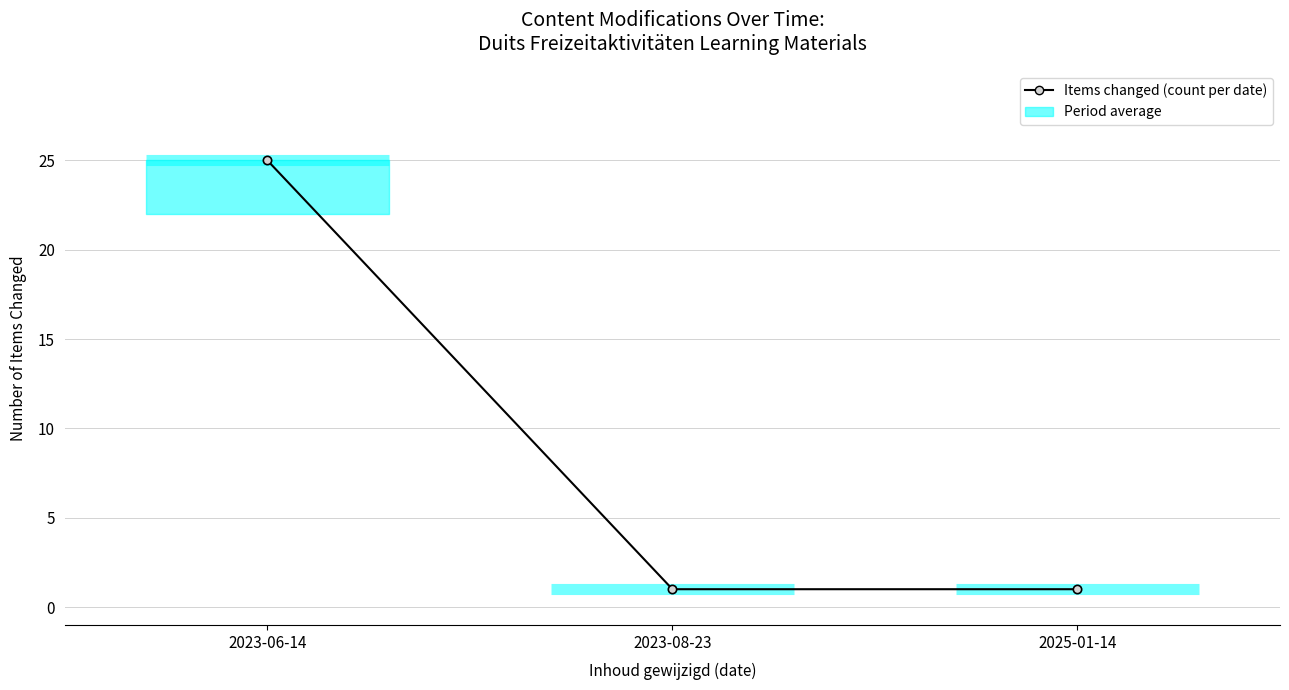

List the labels in order of value, largest first.

2023-06-14, 2023-08-23, 2025-01-14